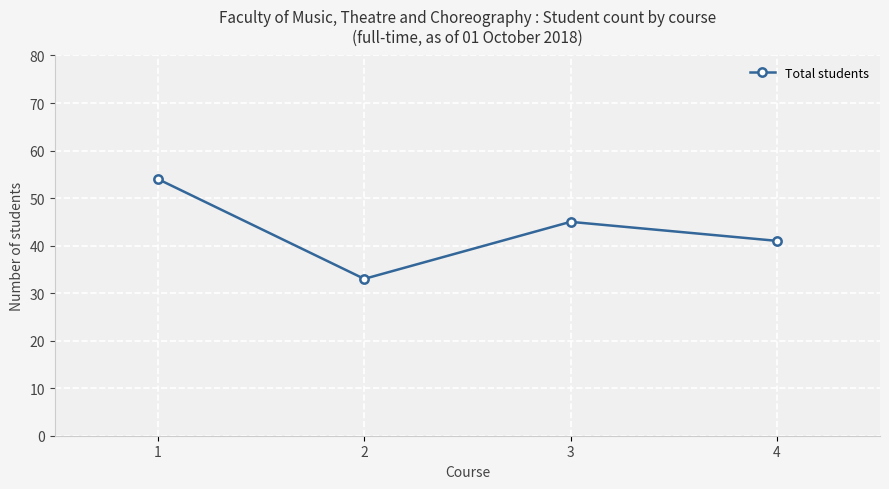

What is the ratio of the value at 4 to the value at 1?

0.8